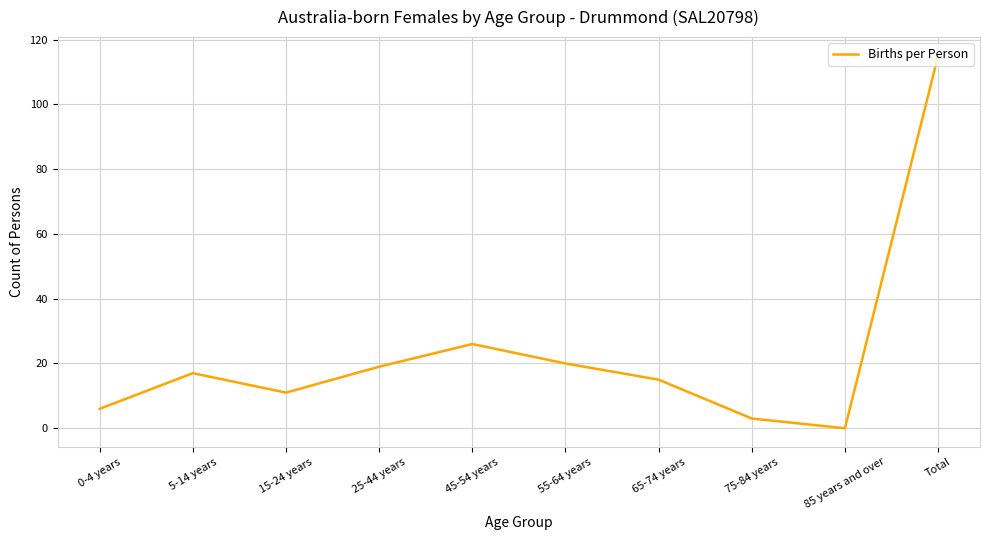

Where is the data nearest to the value 57?

45-54 years